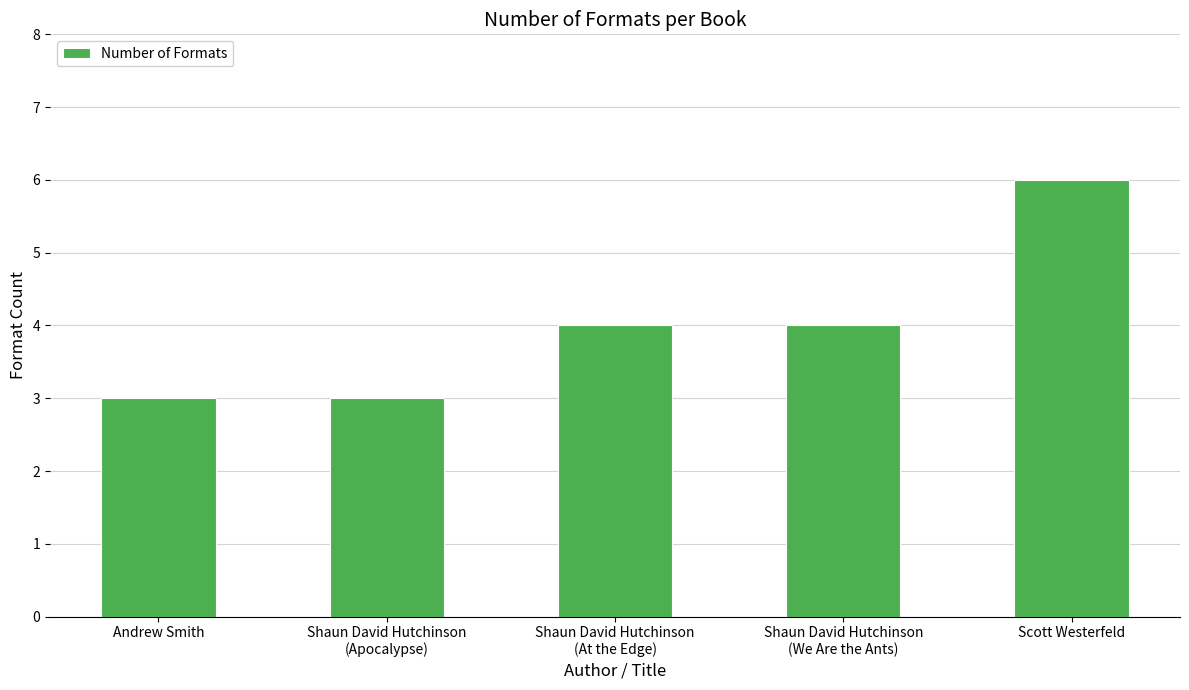

What is the sum of the values at Andrew Smith and Shaun David Hutchinson
(We Are the Ants)?

7